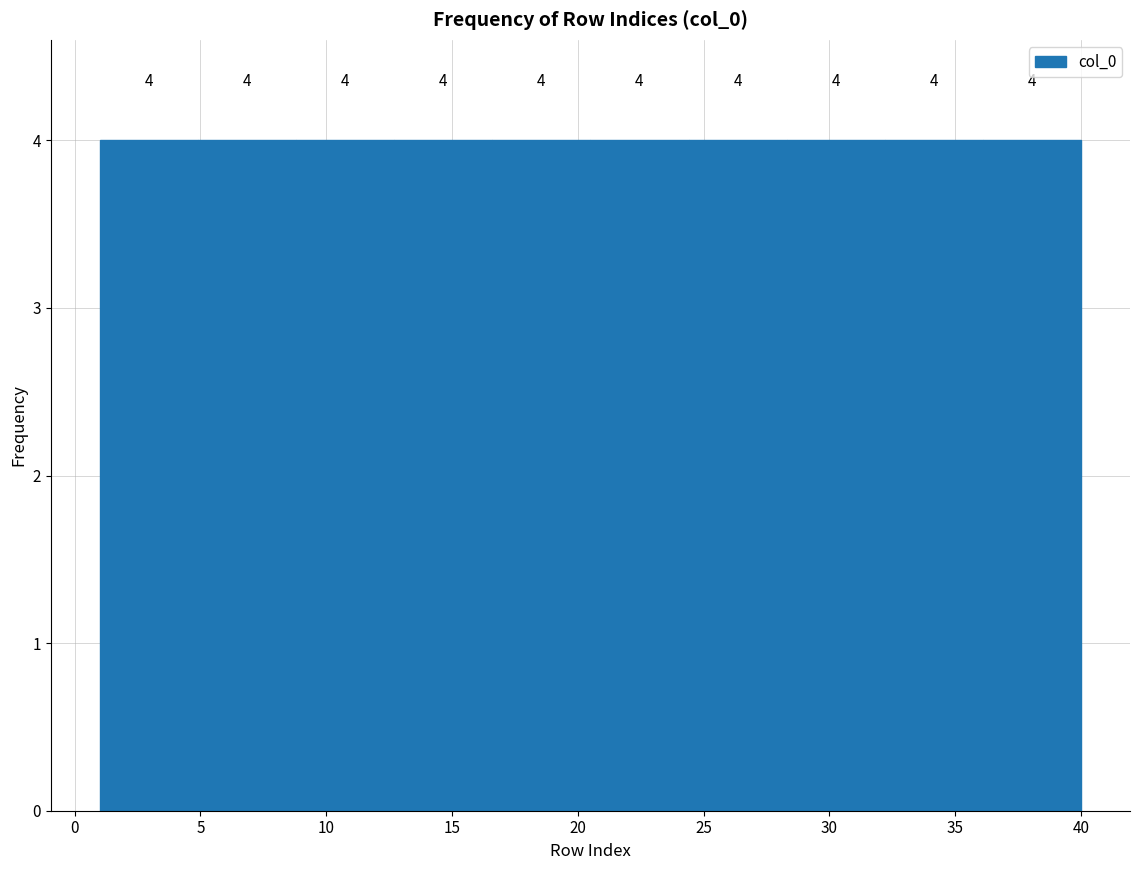

Reading left to right, transcribe this chart: for each bar, give the range it covers on the x-axis and its height. The bar edges are not printed on the chart, so give them approximately, as read against the axis.

1.0 to 4.9: 4
4.9 to 8.8: 4
8.8 to 12.7: 4
12.7 to 16.6: 4
16.6 to 20.5: 4
20.5 to 24.4: 4
24.4 to 28.3: 4
28.3 to 32.2: 4
32.2 to 36.1: 4
36.1 to 40.0: 4